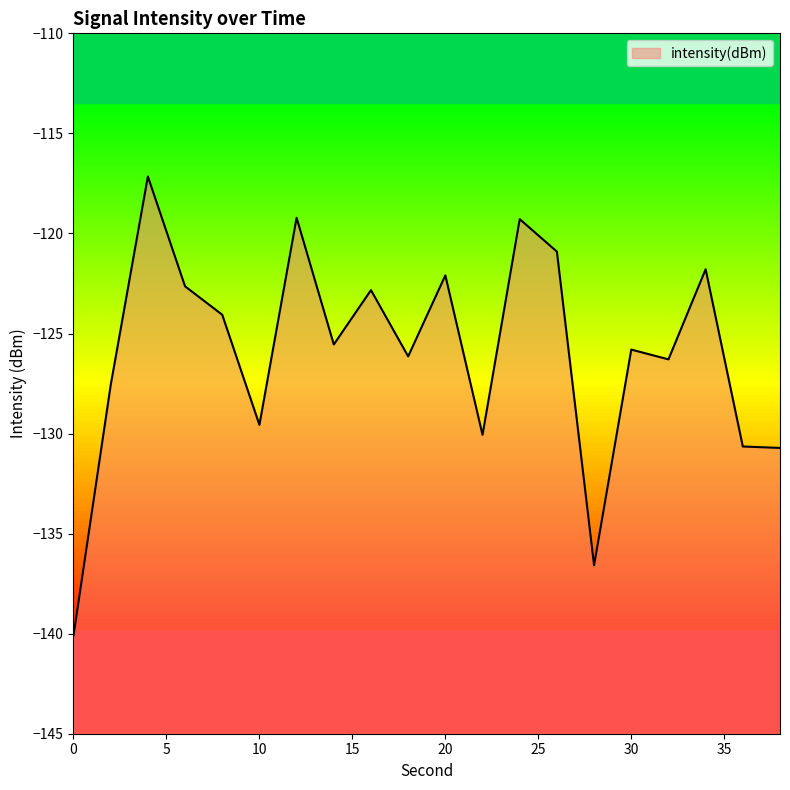

Read the value at 34.

-121.8